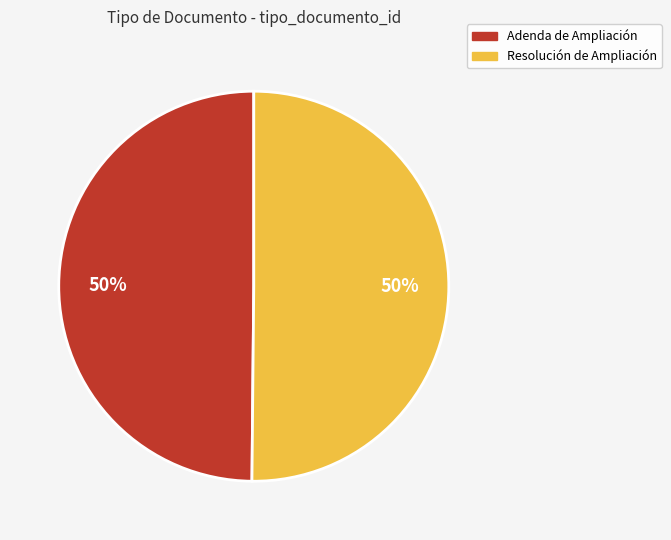

Is the sum of Adenda de Ampliación and Resolución de Ampliación greater than half?

Yes